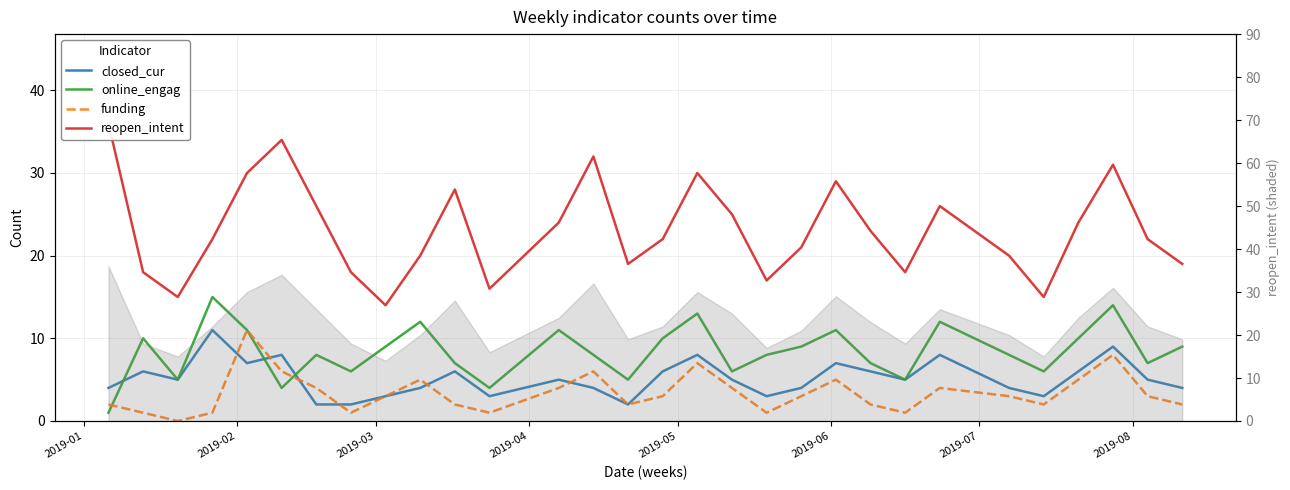

What are all the series names shown in the legend?

closed_cur, online_engag, funding, reopen_intent